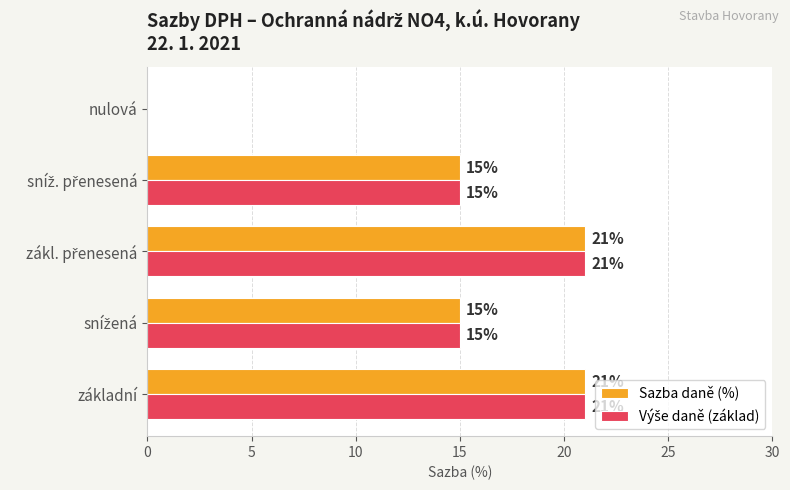

How many data points does each series have?

5